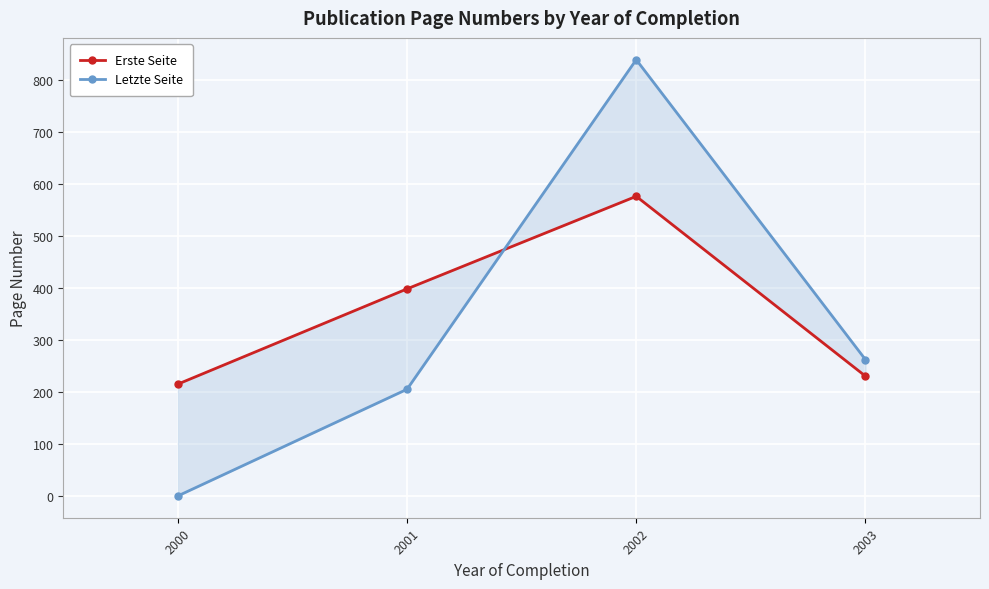

Where does the Erste Seite series first go above 398?

2001